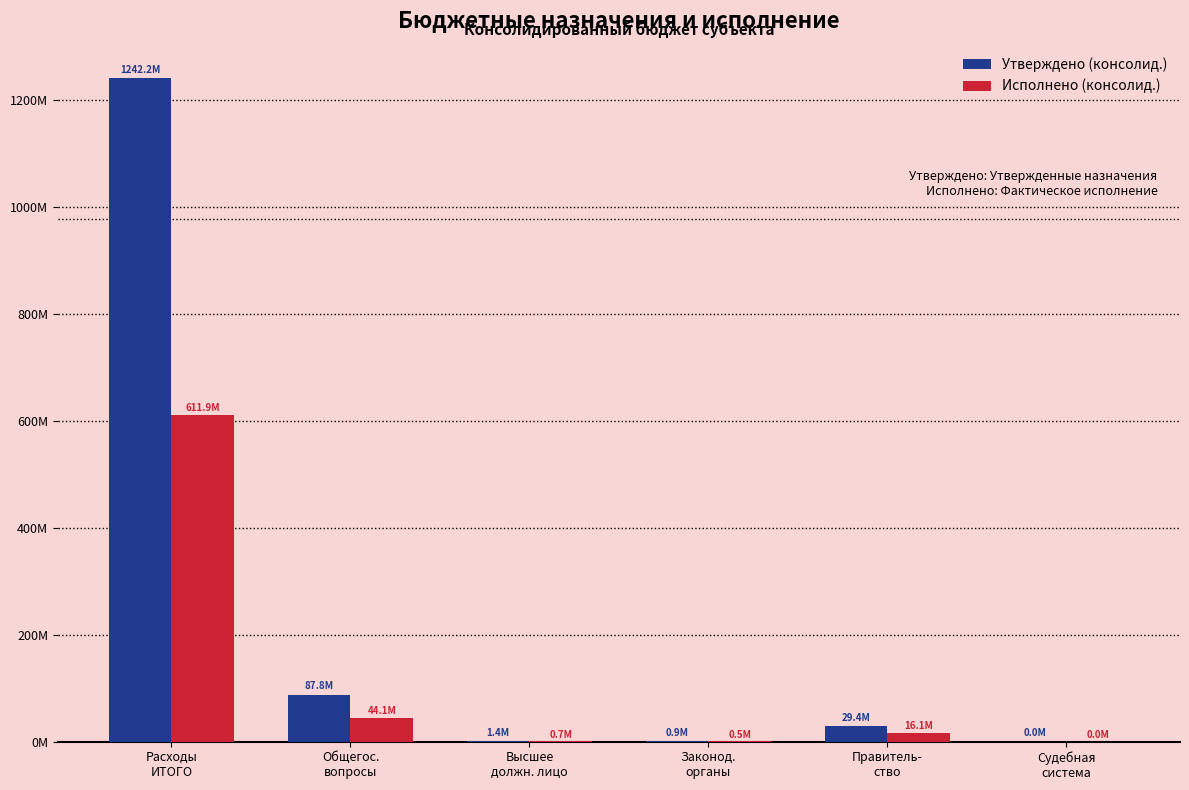

At which category is the sum across all series the highest?

Расходы
ИТОГО